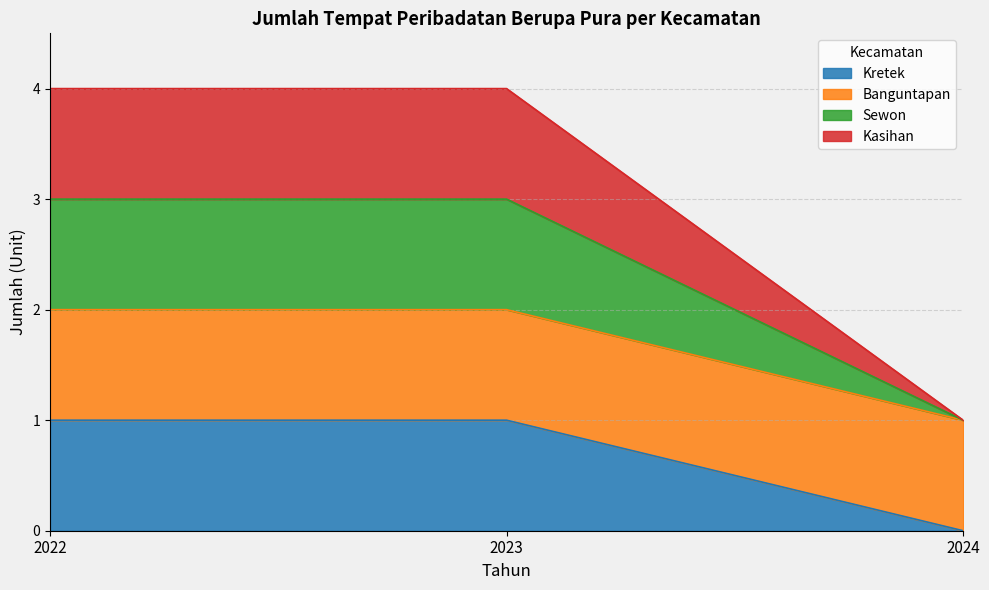

What is the average value of the Kretek series?

1